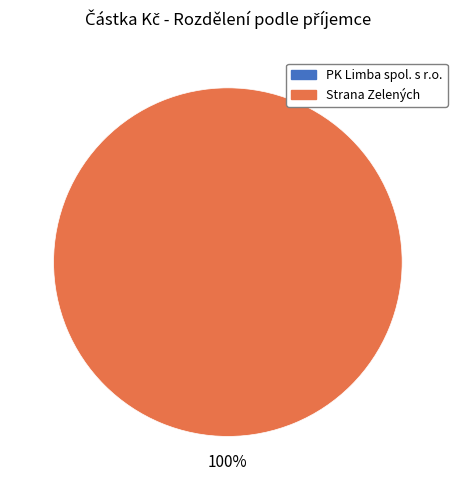

To the nearest percent, what is the average slice percentage?

50%